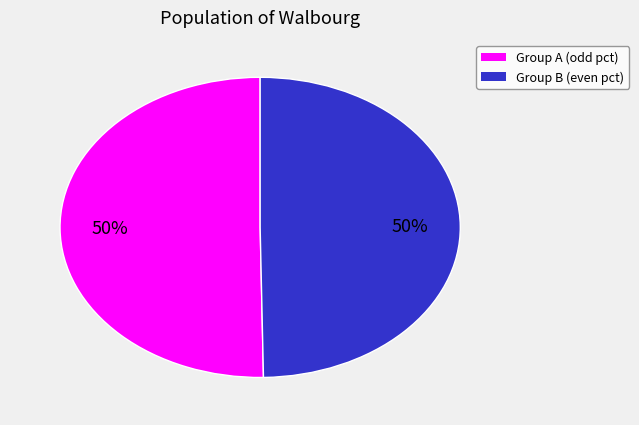

To the nearest percent, what is the average slice percentage?

50%